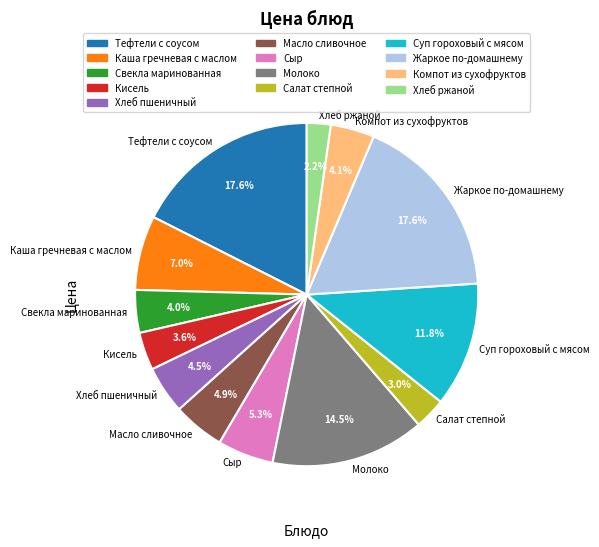

To the nearest percent, what is the difference between the largest and smallest slice percentages?

15%